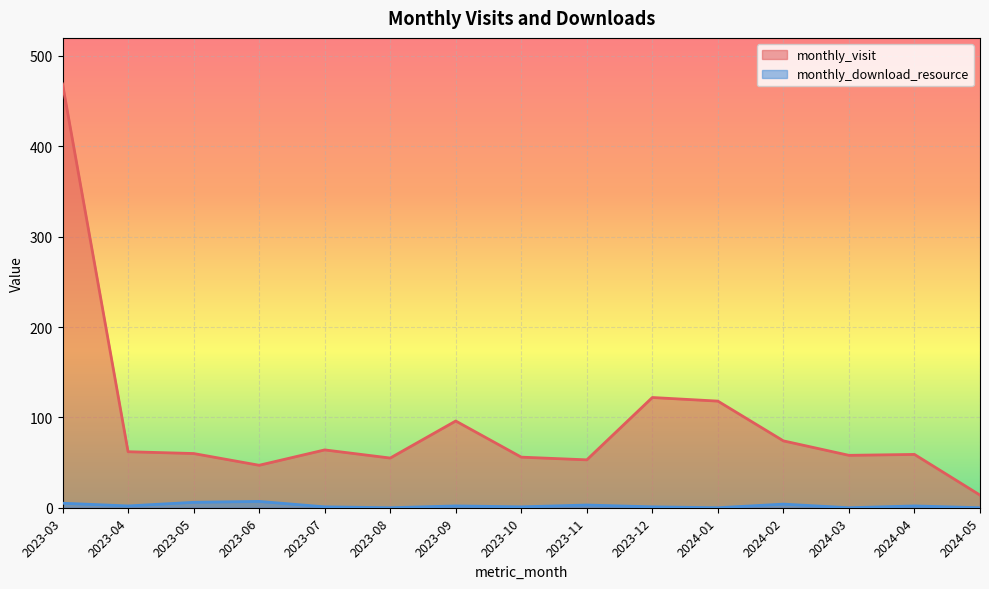

True or false: monthly_download_resource and monthly_visit intersect in this chart.

False